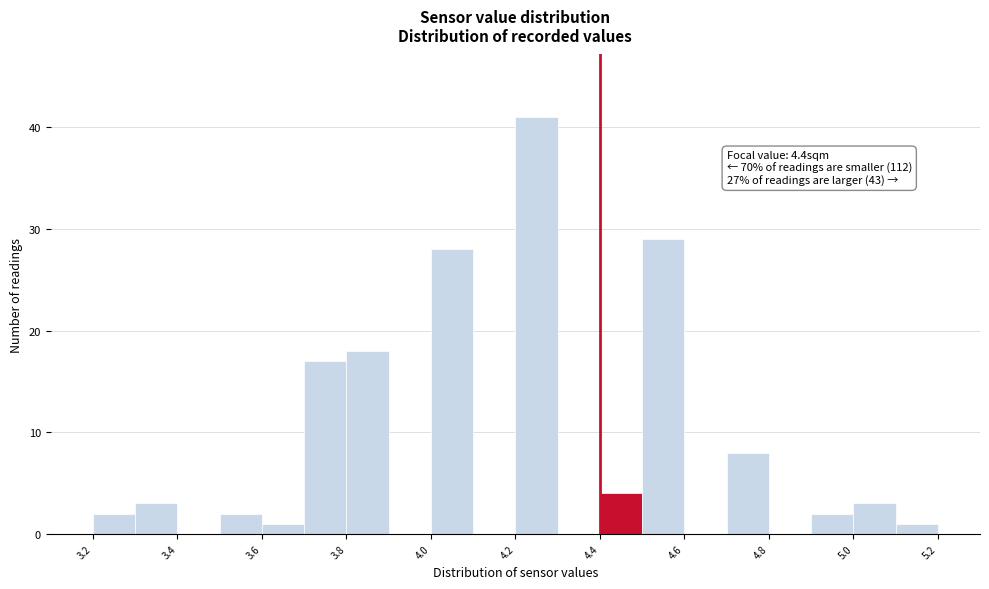

Over which range of the x-axis is the bar tallest?

4.2 to 4.3